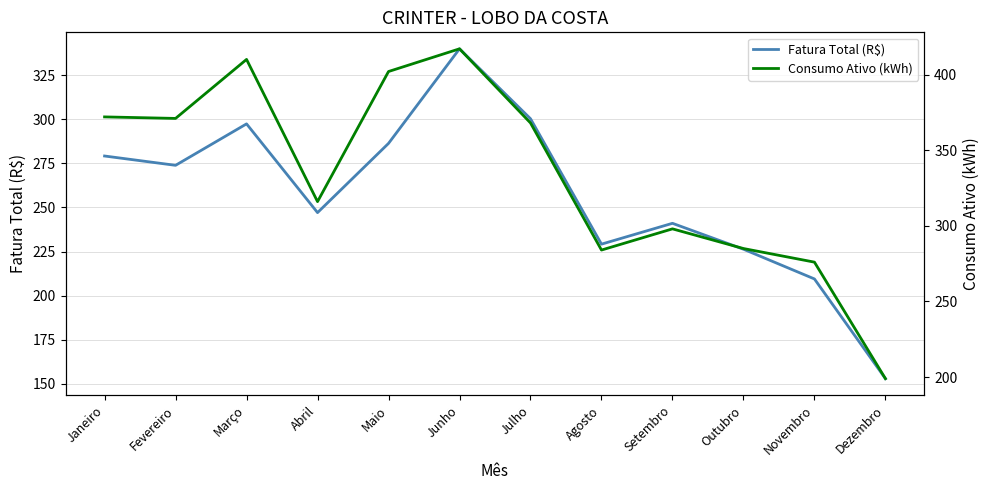

What is the sum of all Consumo Ativo (kWh) values?

3998.0